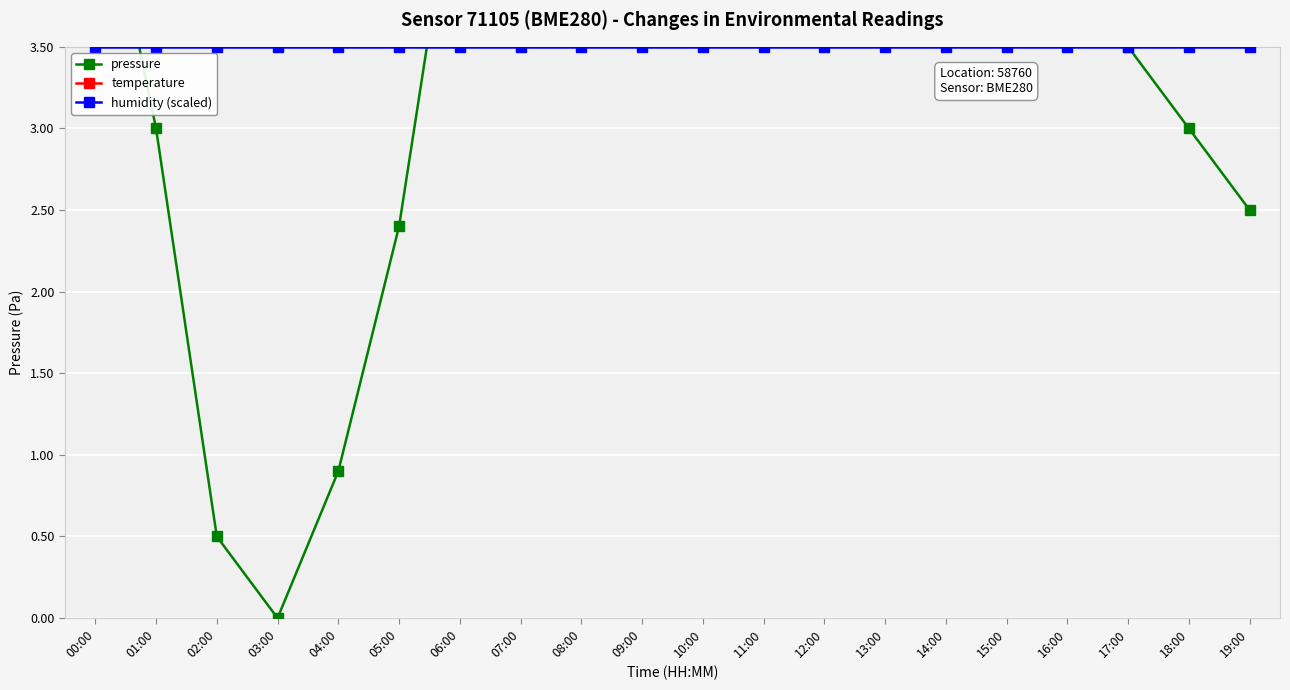

At 16:00, list the series in order from largest to smallest.

temperature, pressure, humidity (scaled)